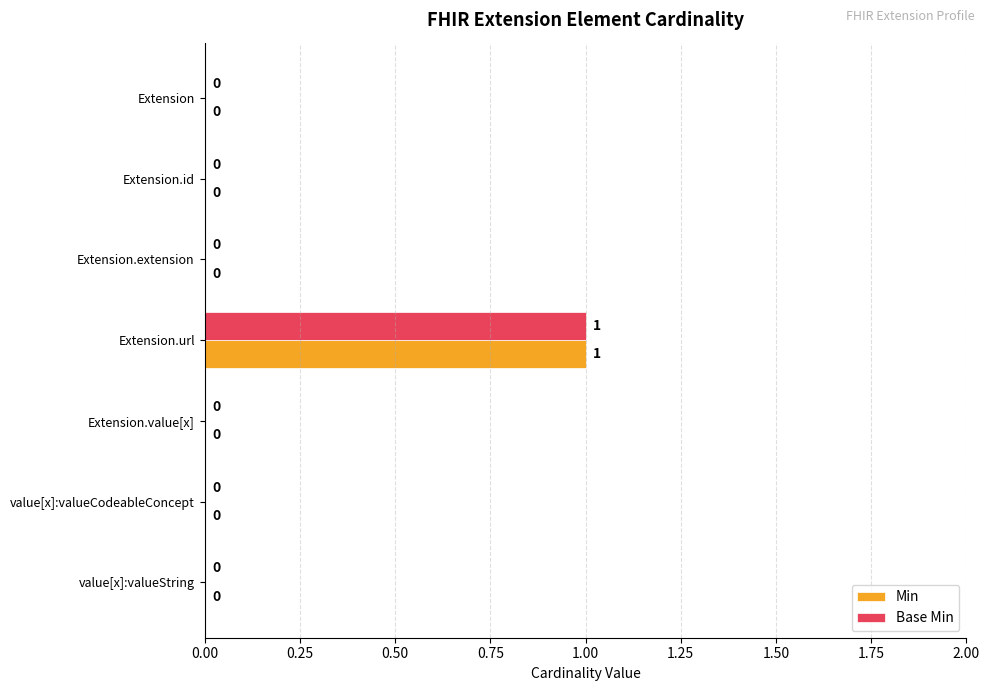

True or false: Base Min has a value of 0 at value[x]:valueString.

True